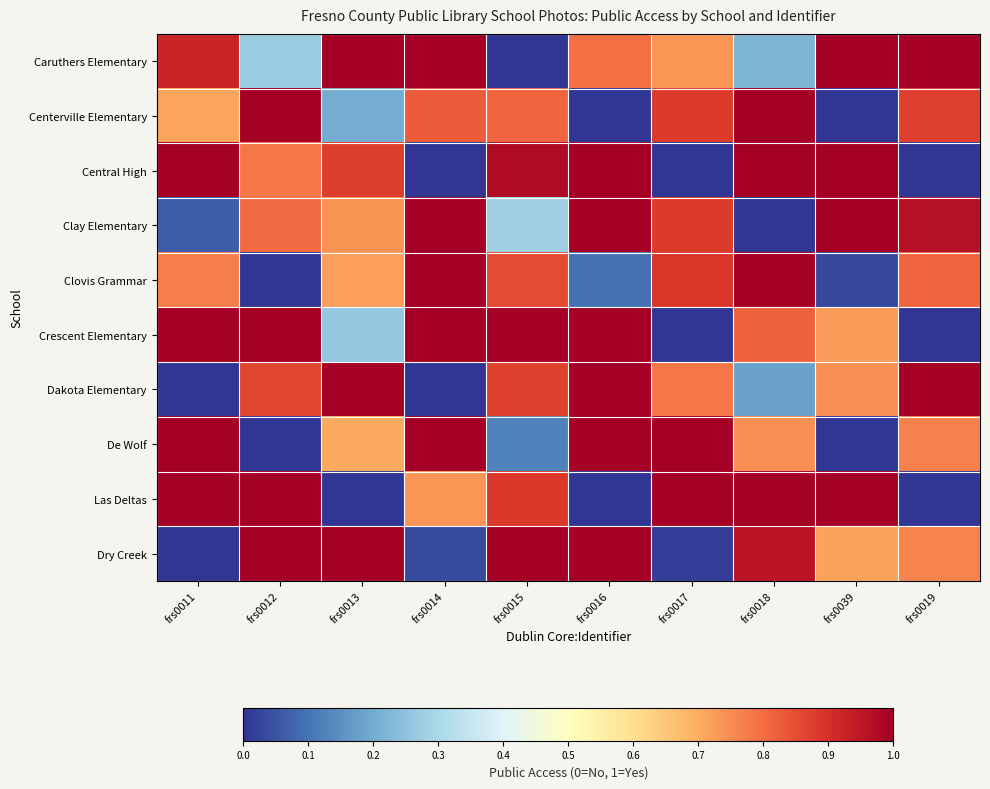

Reading right to left, extract all data points from this chart.

Caruthers Elementary: frs0019=1.0	frs0039=1.0	frs0018=0.2	frs0017=0.7	frs0016=0.8	frs0015=0.0	frs0014=1.0	frs0013=1.0	frs0012=0.3	frs0011=0.9
Centerville Elementary: frs0019=0.9	frs0039=0.0	frs0018=1.0	frs0017=0.9	frs0016=0.0	frs0015=0.8	frs0014=0.8	frs0013=0.2	frs0012=1.0	frs0011=0.7
Central High: frs0019=0.0	frs0039=1.0	frs0018=1.0	frs0017=0.0	frs0016=1.0	frs0015=1.0	frs0014=0.0	frs0013=0.9	frs0012=0.8	frs0011=1.0
Clay Elementary: frs0019=1.0	frs0039=1.0	frs0018=0.0	frs0017=0.9	frs0016=1.0	frs0015=0.3	frs0014=1.0	frs0013=0.7	frs0012=0.8	frs0011=0.1
Clovis Grammar: frs0019=0.8	frs0039=0.0	frs0018=1.0	frs0017=0.9	frs0016=0.1	frs0015=0.9	frs0014=1.0	frs0013=0.7	frs0012=0.0	frs0011=0.8
Crescent Elementary: frs0019=0.0	frs0039=0.7	frs0018=0.8	frs0017=0.0	frs0016=1.0	frs0015=1.0	frs0014=1.0	frs0013=0.3	frs0012=1.0	frs0011=1.0
Dakota Elementary: frs0019=1.0	frs0039=0.7	frs0018=0.2	frs0017=0.8	frs0016=1.0	frs0015=0.9	frs0014=0.0	frs0013=1.0	frs0012=0.9	frs0011=0.0
De Wolf: frs0019=0.8	frs0039=0.0	frs0018=0.7	frs0017=1.0	frs0016=1.0	frs0015=0.1	frs0014=1.0	frs0013=0.7	frs0012=0.0	frs0011=1.0
Las Deltas: frs0019=0.0	frs0039=1.0	frs0018=1.0	frs0017=1.0	frs0016=0.0	frs0015=0.9	frs0014=0.7	frs0013=0.0	frs0012=1.0	frs0011=1.0
Dry Creek: frs0019=0.8	frs0039=0.7	frs0018=1.0	frs0017=0.0	frs0016=1.0	frs0015=1.0	frs0014=0.0	frs0013=1.0	frs0012=1.0	frs0011=0.0